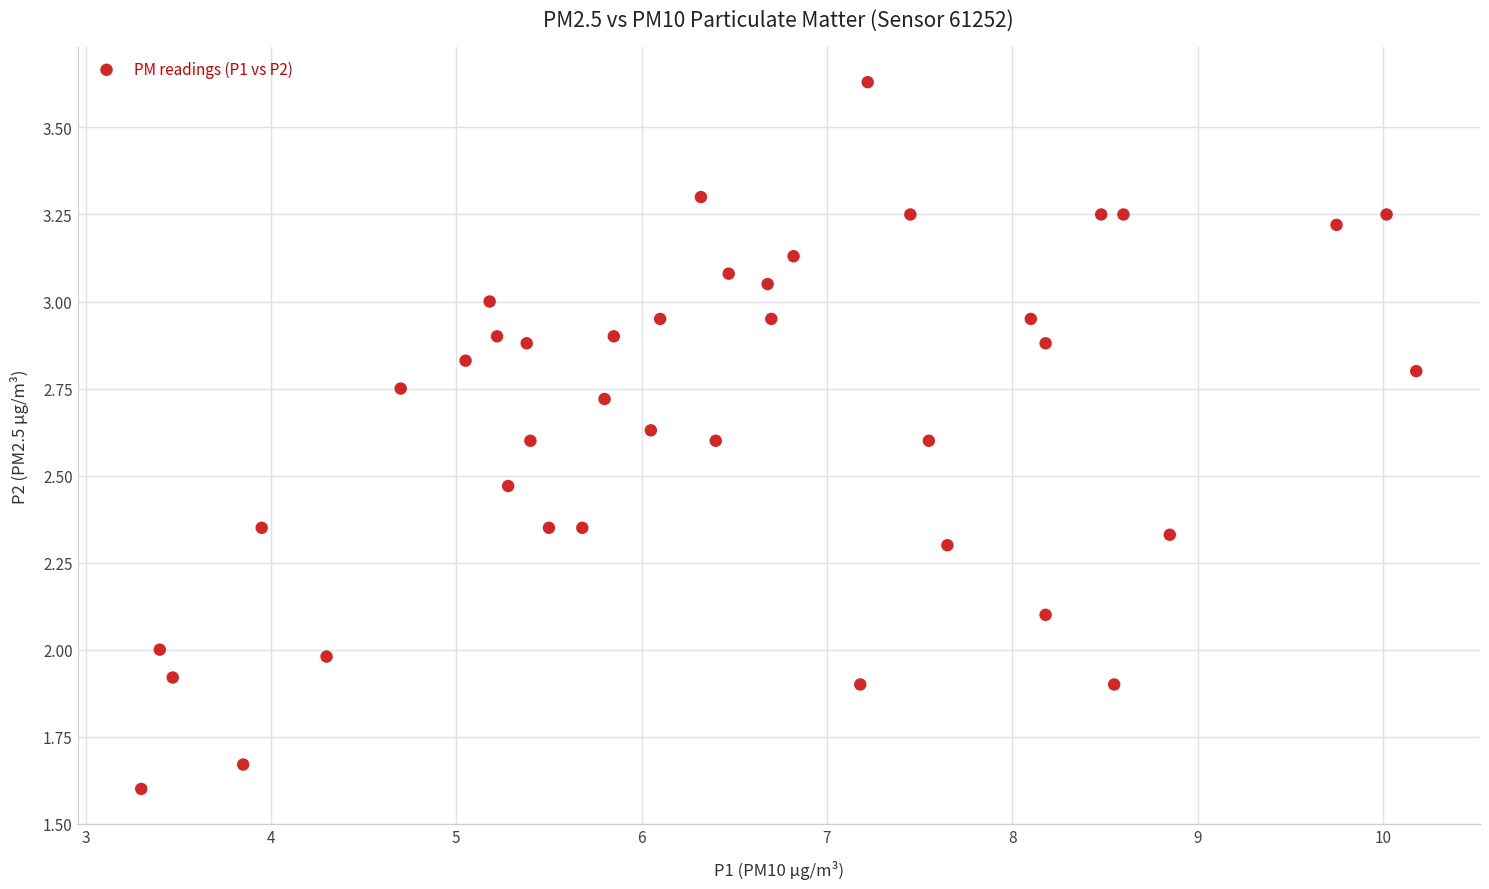

What is the range of Y values (max minus min)?

2.0